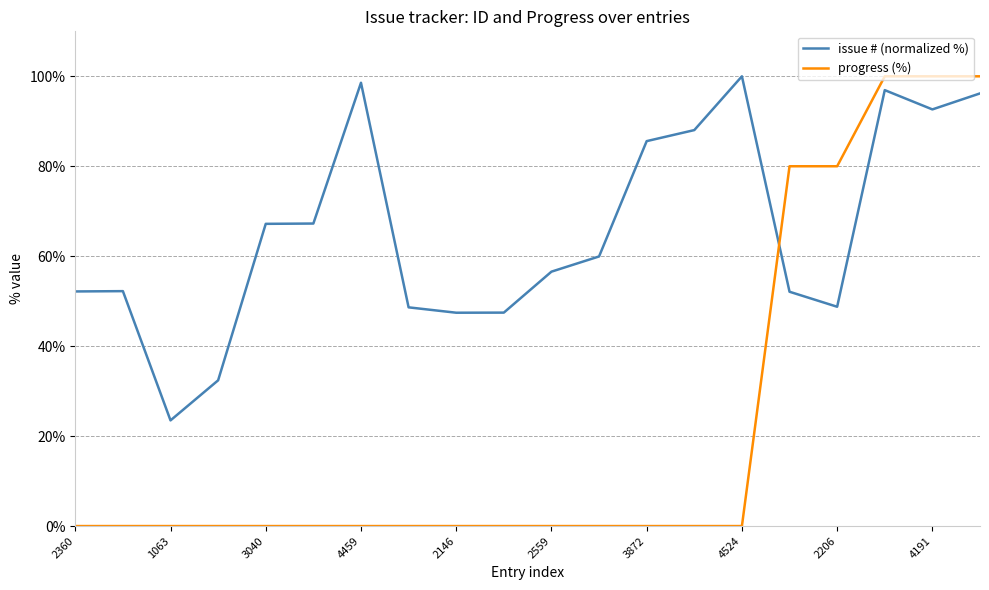

What is the maximum value shown in the chart?

100.0